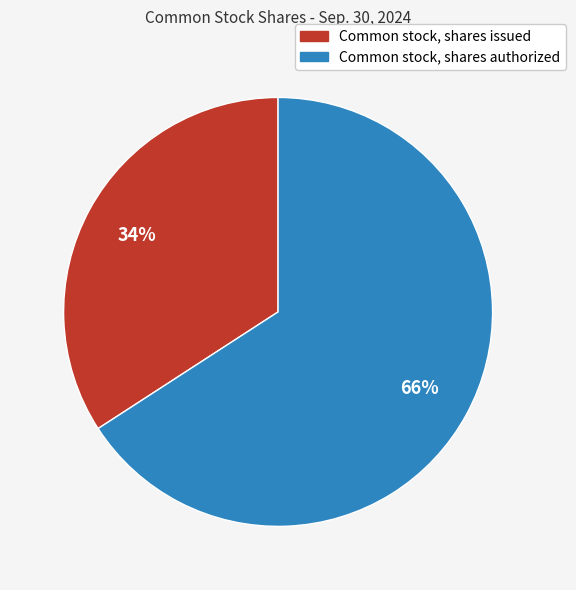

To the nearest percent, what portion does Common stock, shares authorized represent?

66%